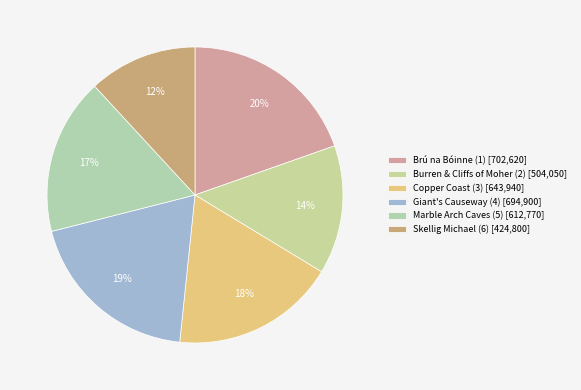

Which has a higher value, Brú na Bóinne (1) or Skellig Michael (6)?

Brú na Bóinne (1)